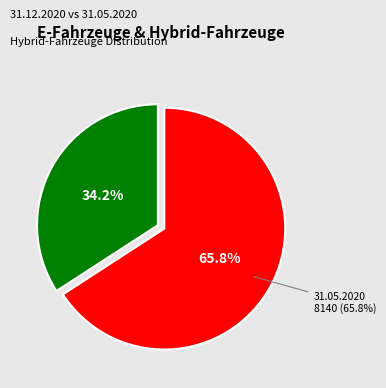

Count the number of slices in the pie.

2